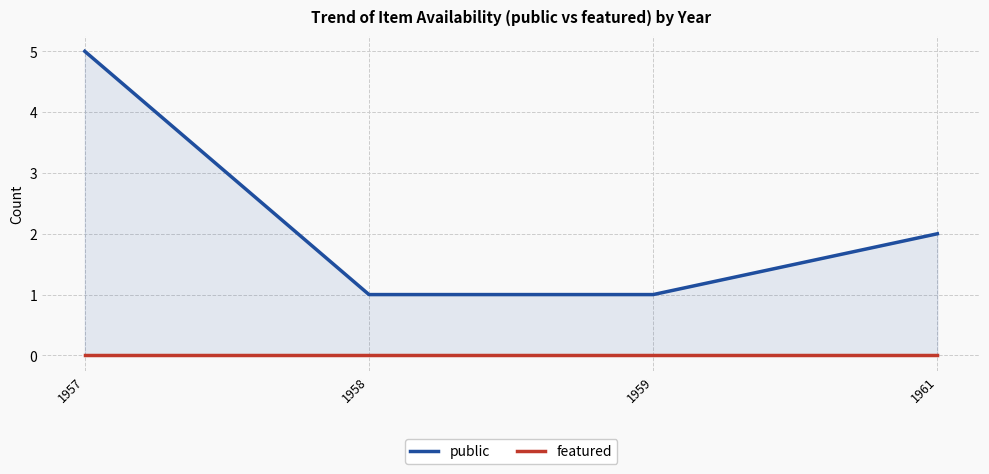

True or false: public and featured intersect in this chart.

False